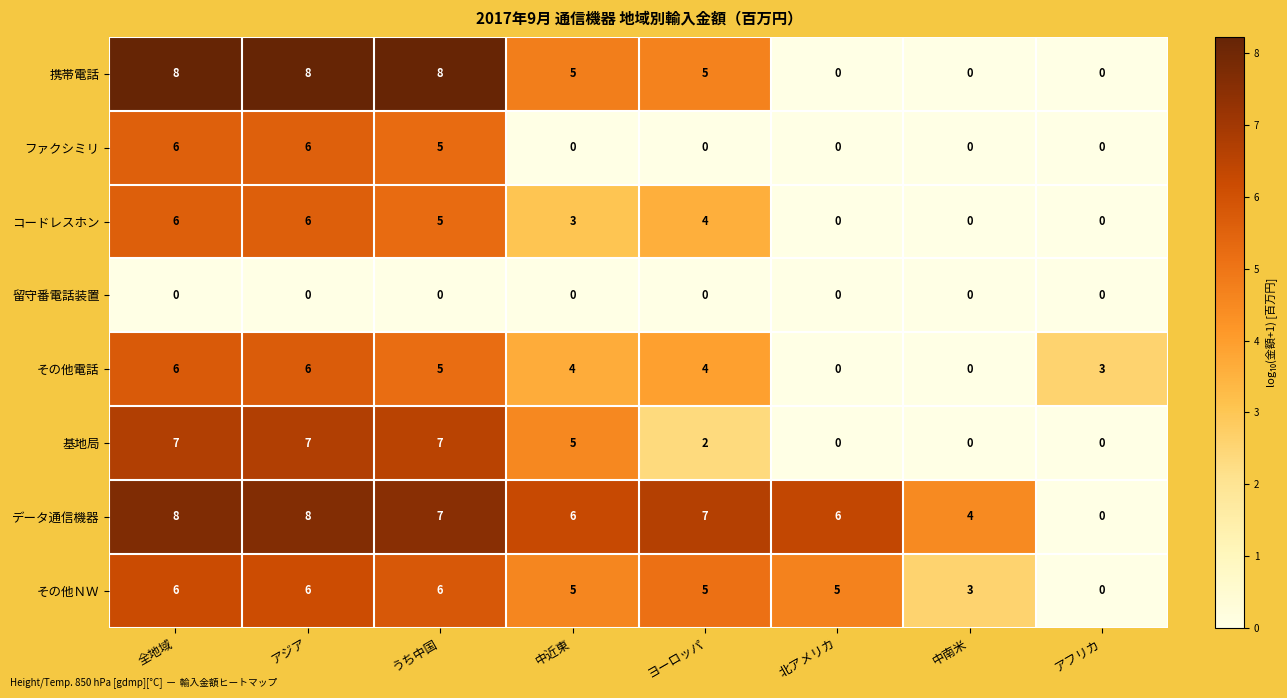

At which label does データ通信機器 reach its minimum?

アフリカ